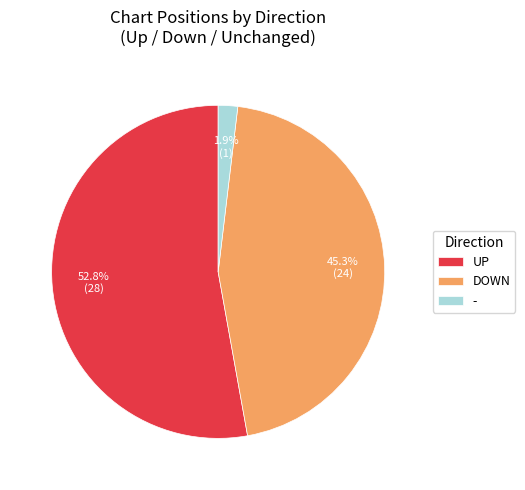

Which has a higher value, - or DOWN?

DOWN